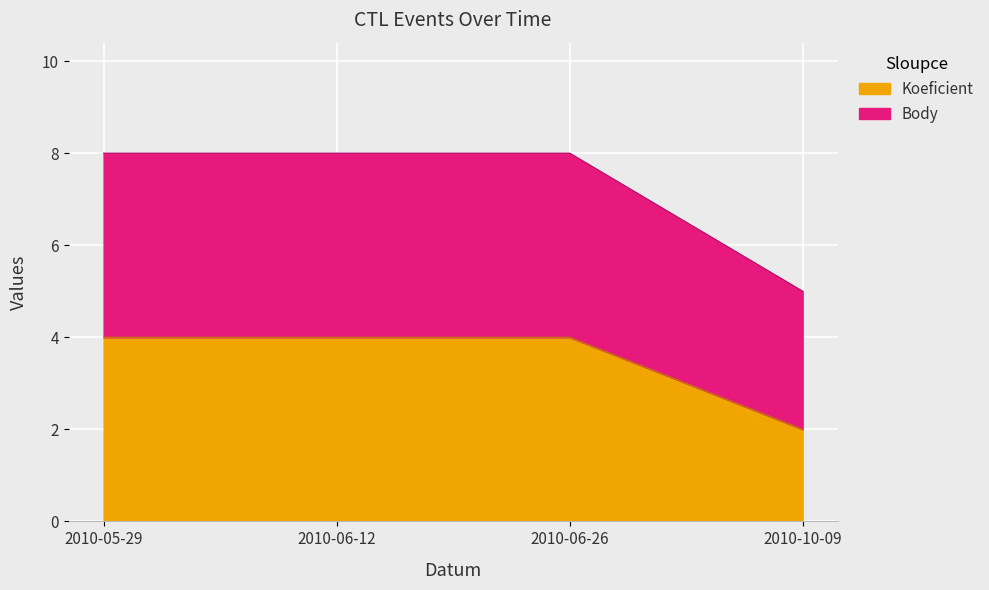

At how many categories does at least one series exceed 4?

4